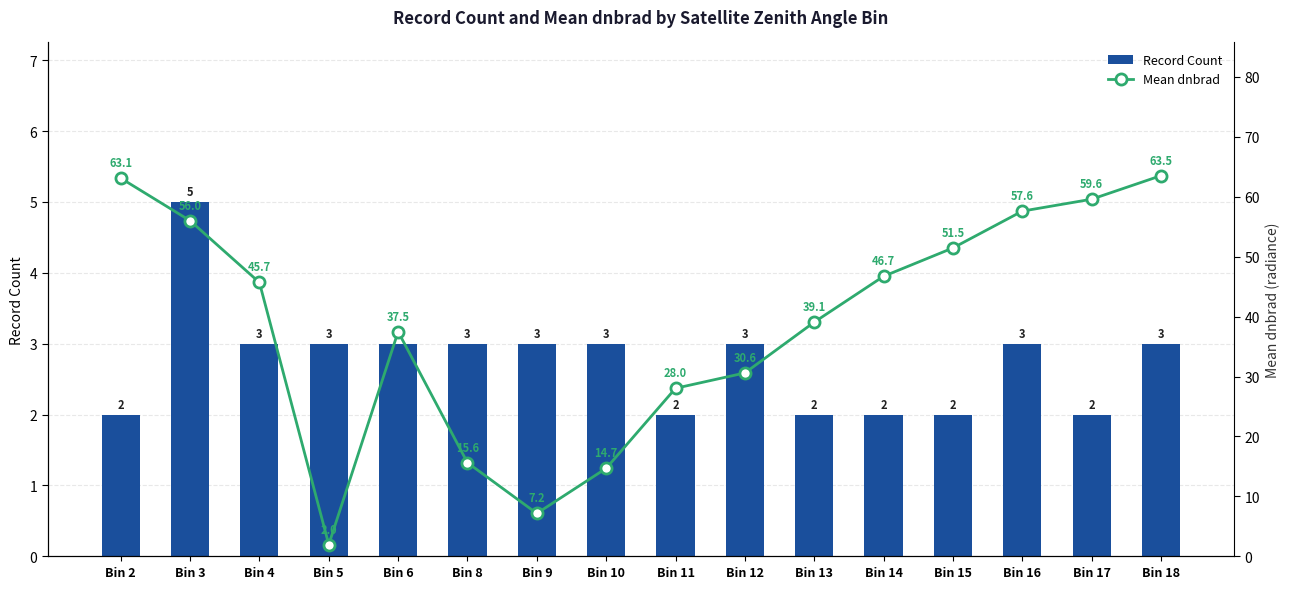

At which label does Record Count first exceed 3?

Bin 3